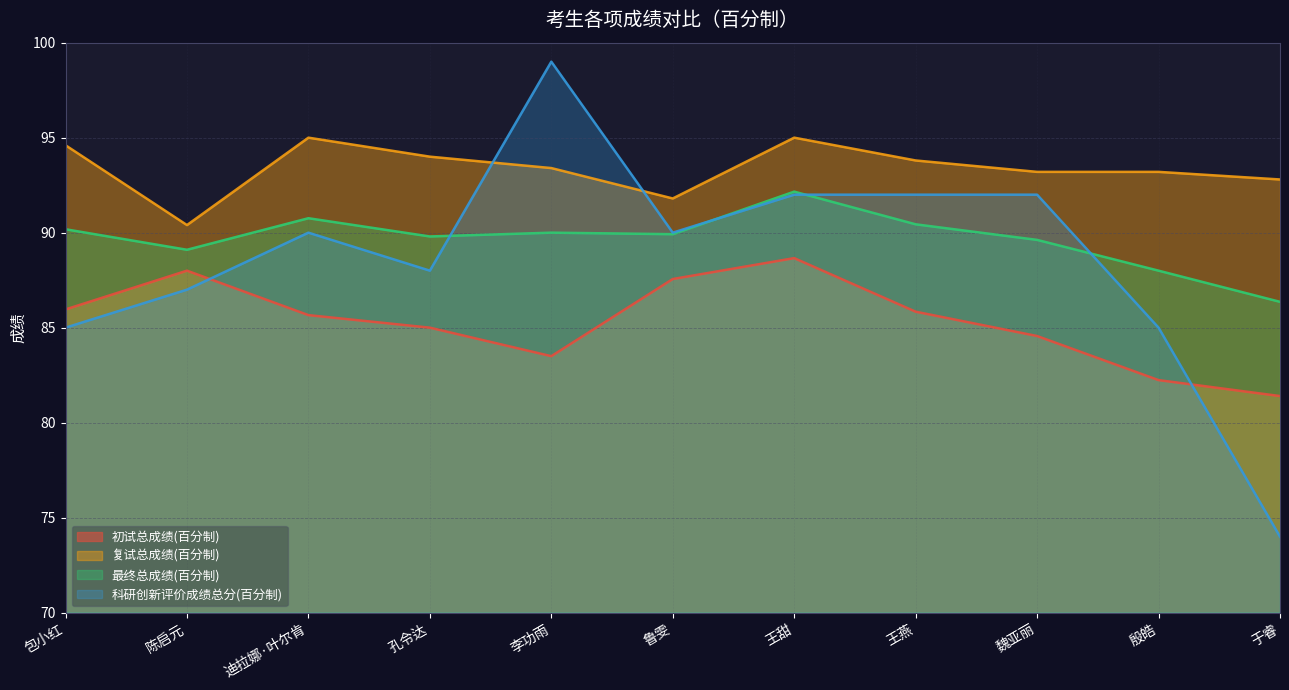

Does the chart have visible grid lines?

Yes